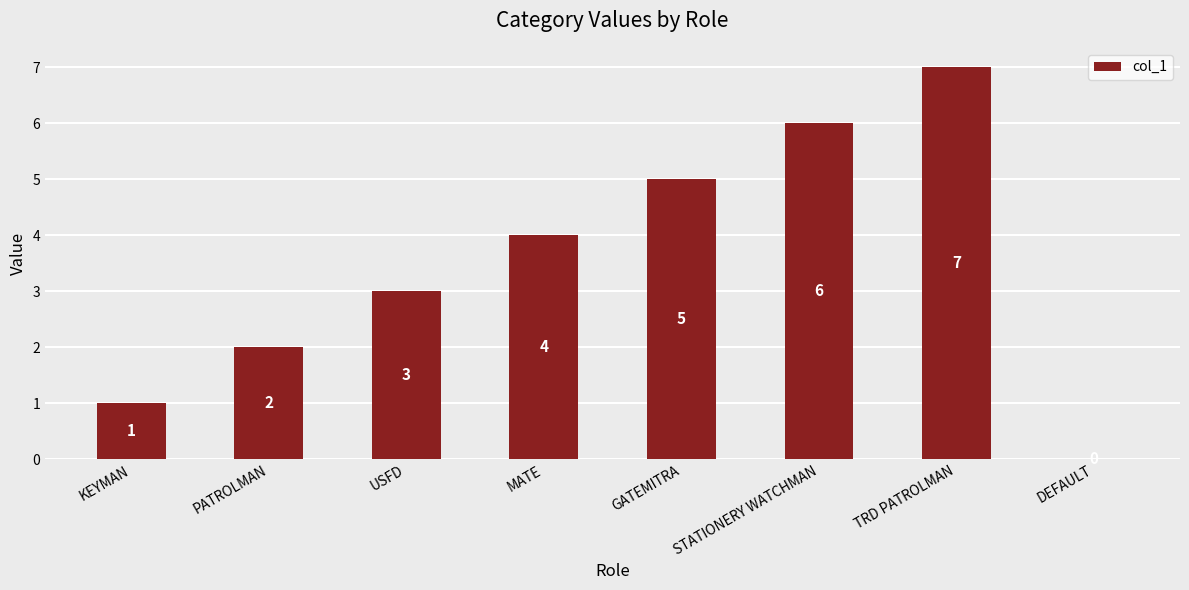

The chart shows a value of 4 at TRD PATROLMAN. True or false?

False